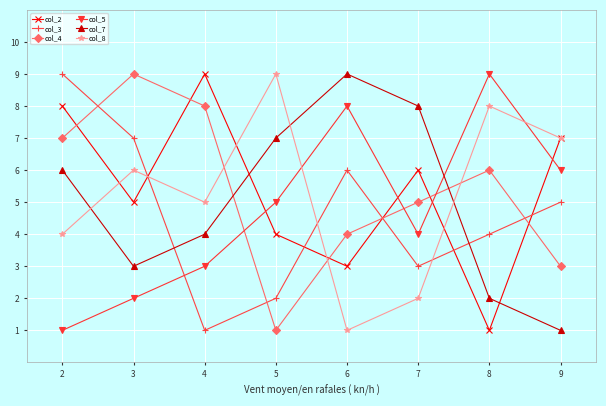

At which category does col_2 reach its first local peak?

4